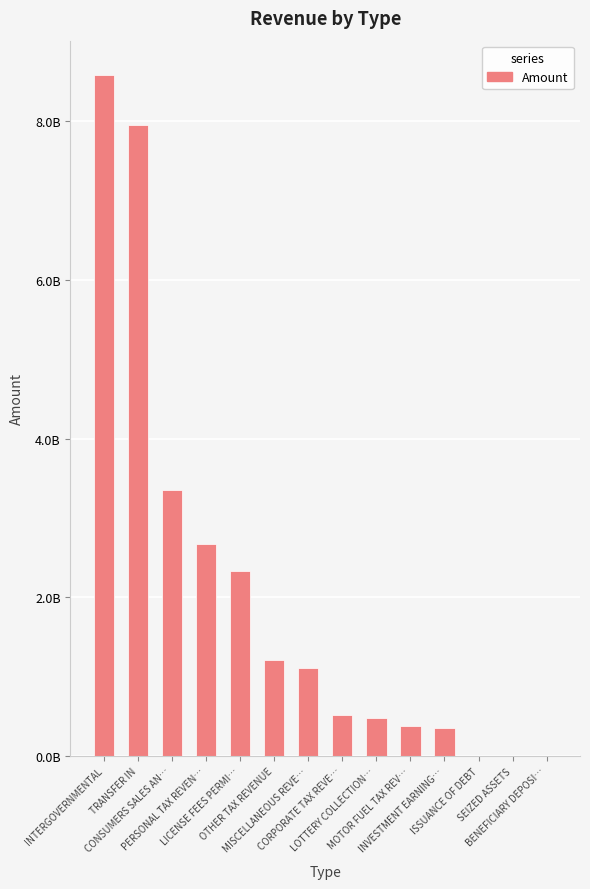

Rank the categories by value from highest to lowest.

INTERGOVERNMENTAL, TRANSFER IN, CONSUMERS SALES AN…, PERSONAL TAX REVEN…, LICENSE FEES PERMI…, OTHER TAX REVENUE, MISCELLANEOUS REVE…, CORPORATE TAX REVE…, LOTTERY COLLECTION…, MOTOR FUEL TAX REV…, INVESTMENT EARNING…, ISSUANCE OF DEBT, SEIZED ASSETS, BENEFICIARY DEPOSI…